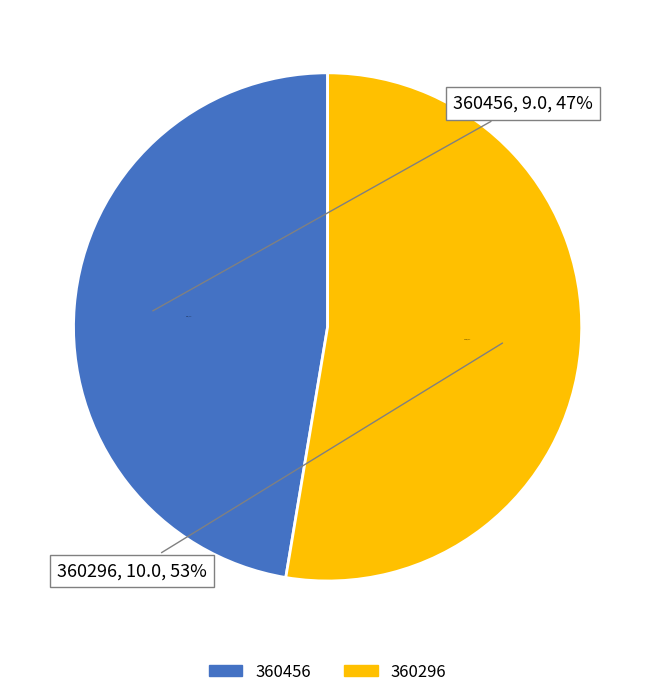

Combined, what portion of the pie is 360456 and 360296?

100.0%